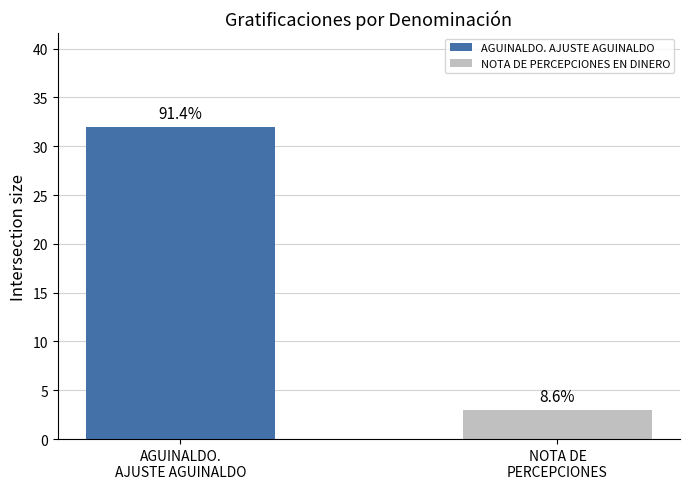

What is the difference between the values at AGUINALDO.
AJUSTE AGUINALDO and NOTA DE
PERCEPCIONES?

29